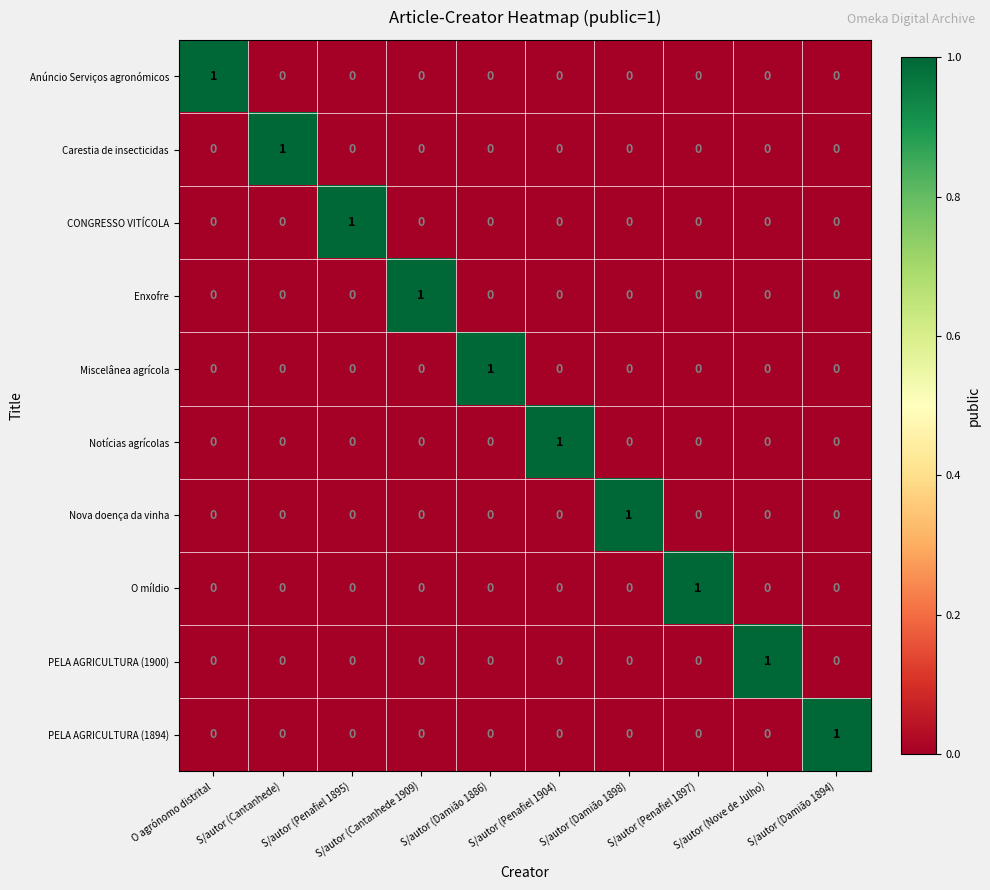

Which category has the highest value in the Nova doença da vinha series?

S/autor (Damião 1898)